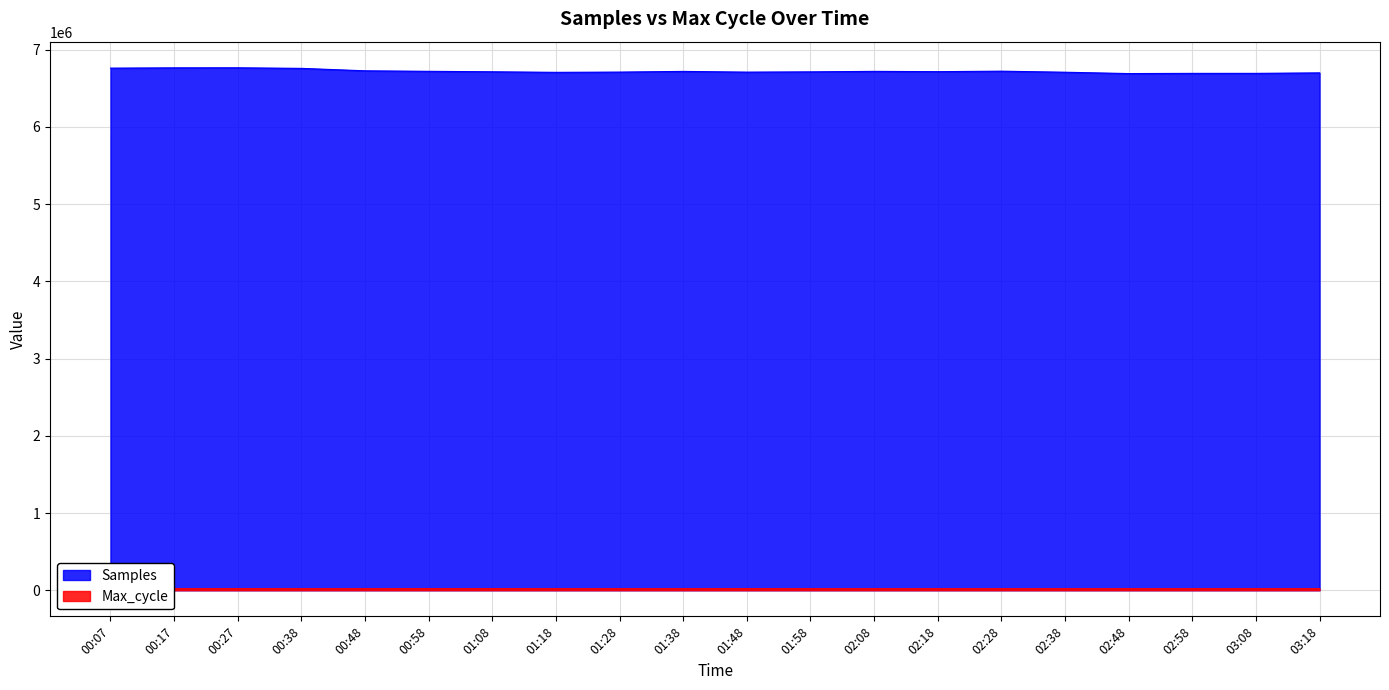

Where does the Max_cycle series first go above 20088?

00:07